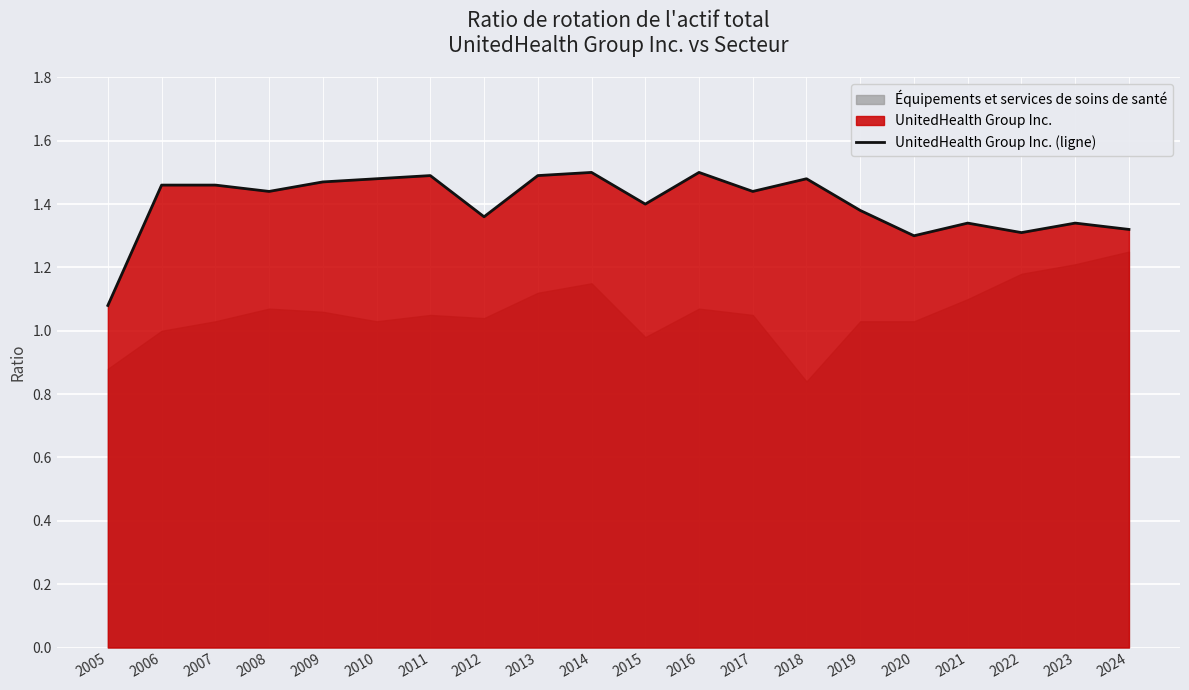

Which category has the lowest value in the UnitedHealth Group Inc. (ligne) series?

2005